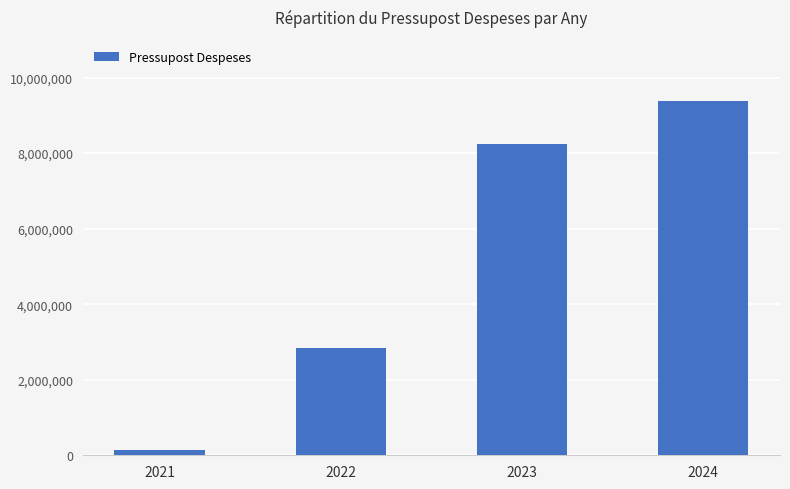

The chart shows a value of 135000 at 2021. True or false?

True